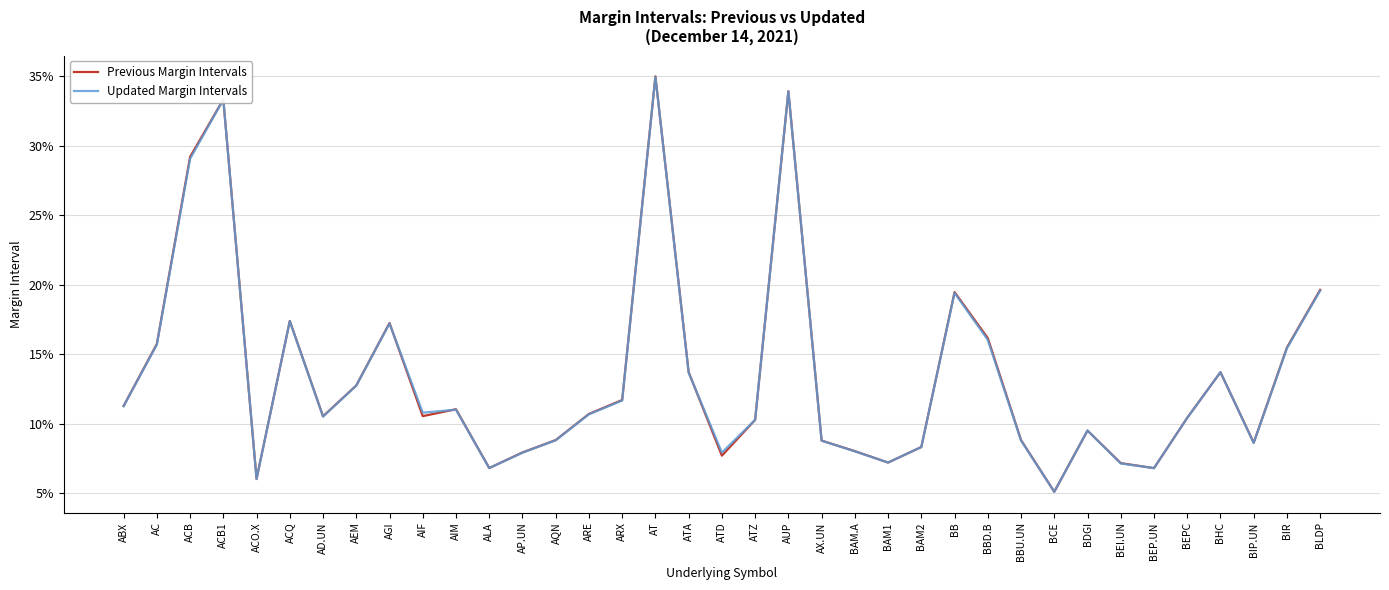

What are all the series names shown in the legend?

Previous Margin Intervals, Updated Margin Intervals